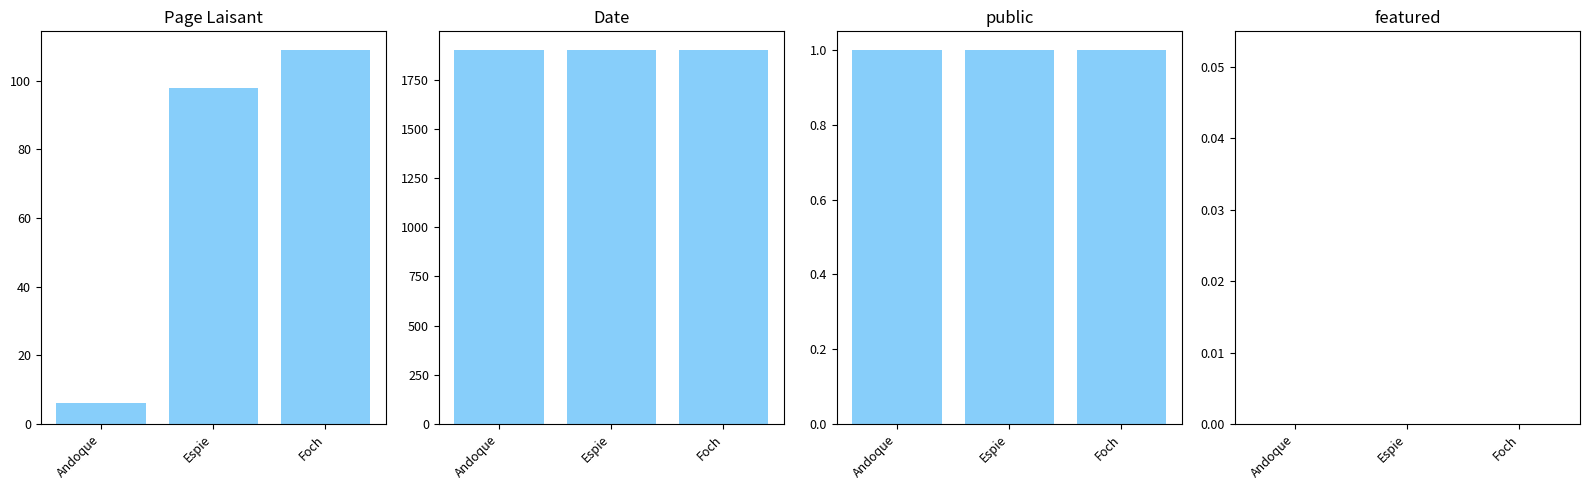

The value of public at Espie is 1. True or false?

True